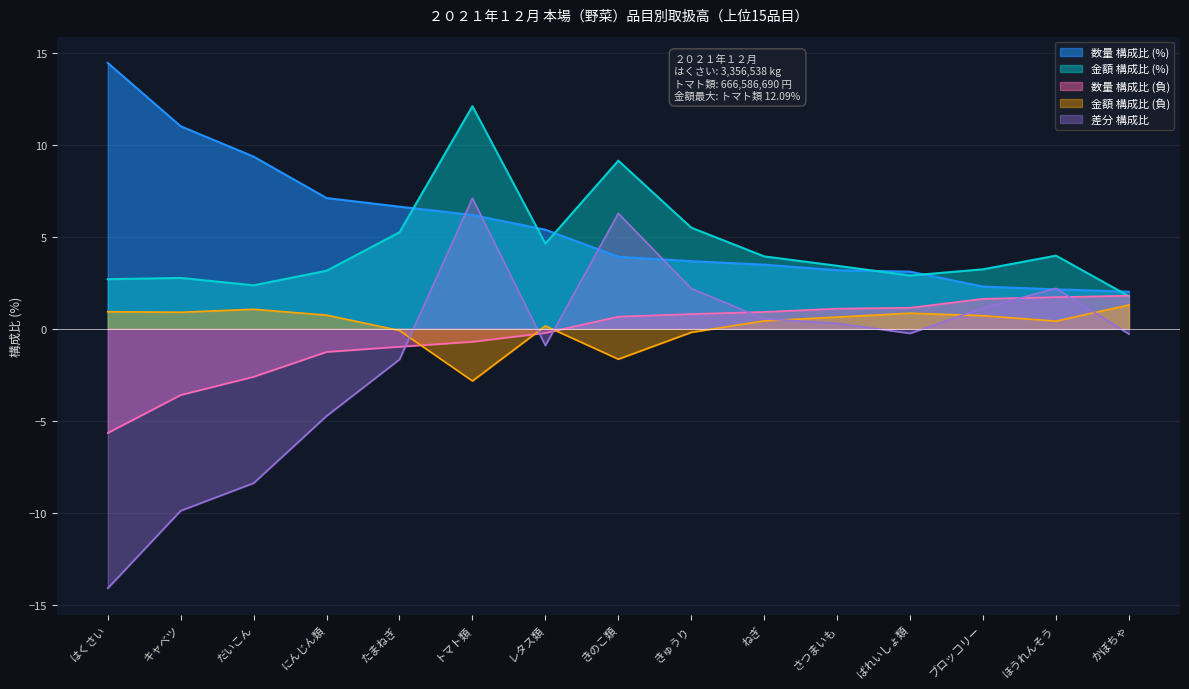

Between きゅうり and ほうれんそう, which series saw the biggest shift?

数量 構成比 (%)